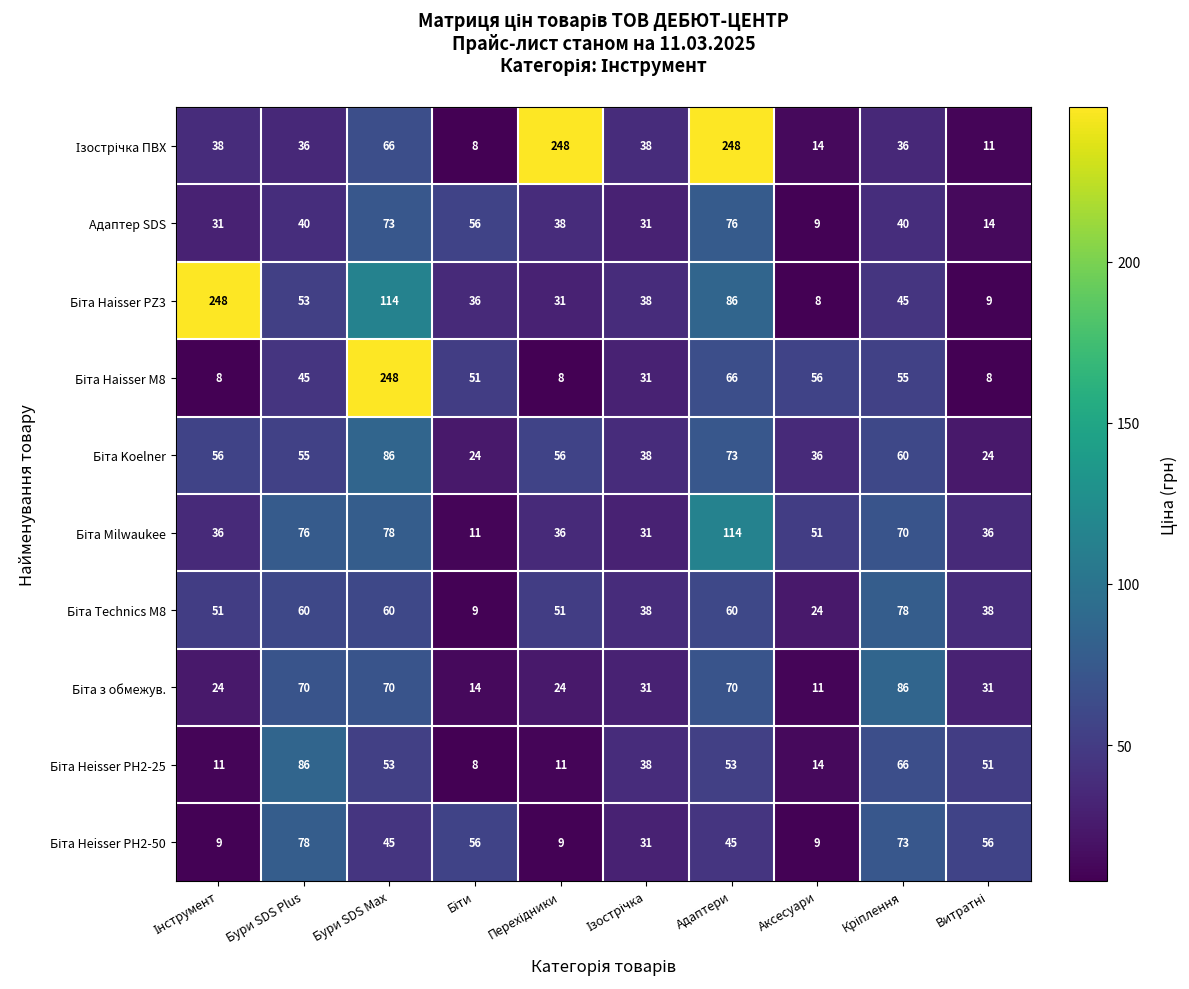

At how many categories does at least one series exceed 113?

4